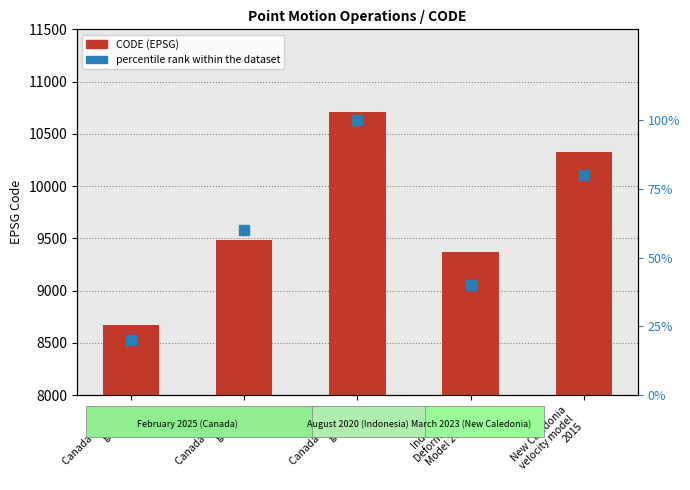

Which series reaches the minimum Y coordinate?

percentile rank within the dataset